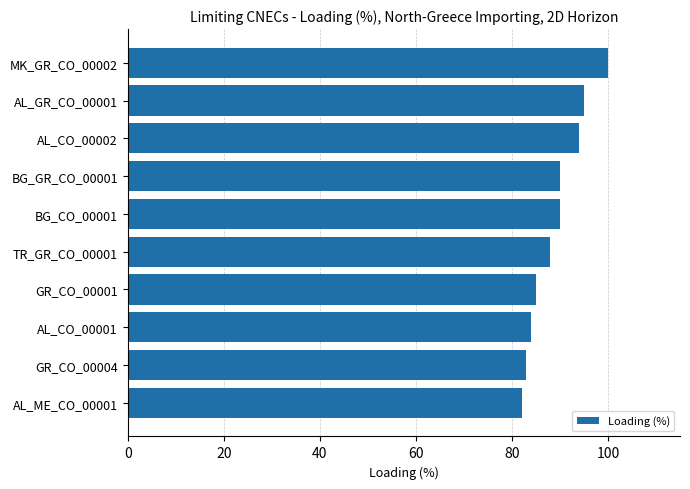

What is the ratio of the value at TR_GR_CO_00001 to the value at BG_CO_00001?

1.0